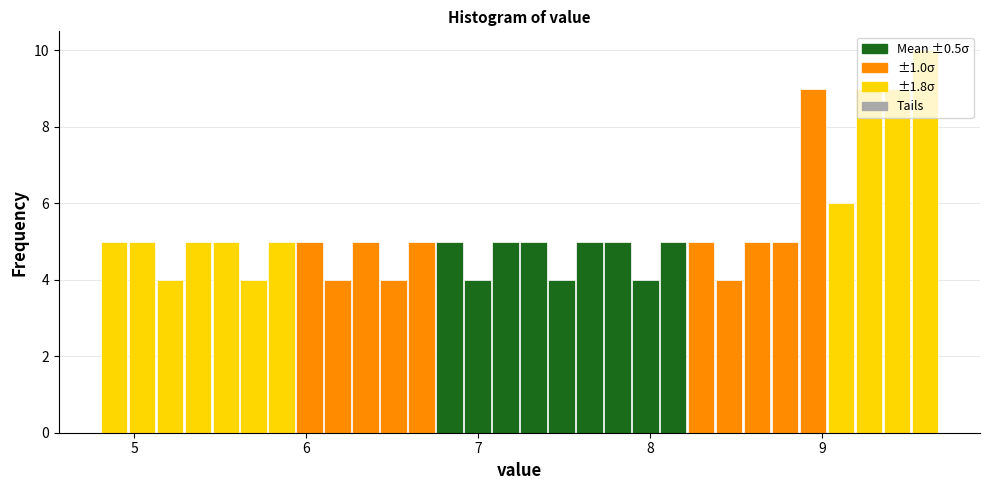

Read against the x-axis, roughly where is the centre of the tallest bar?

9.6